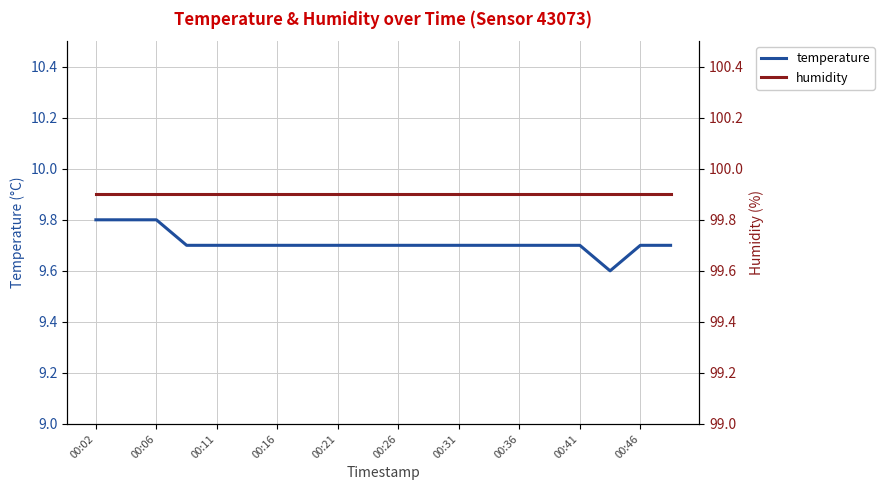

Is this an area chart (filled region under the line)?

No